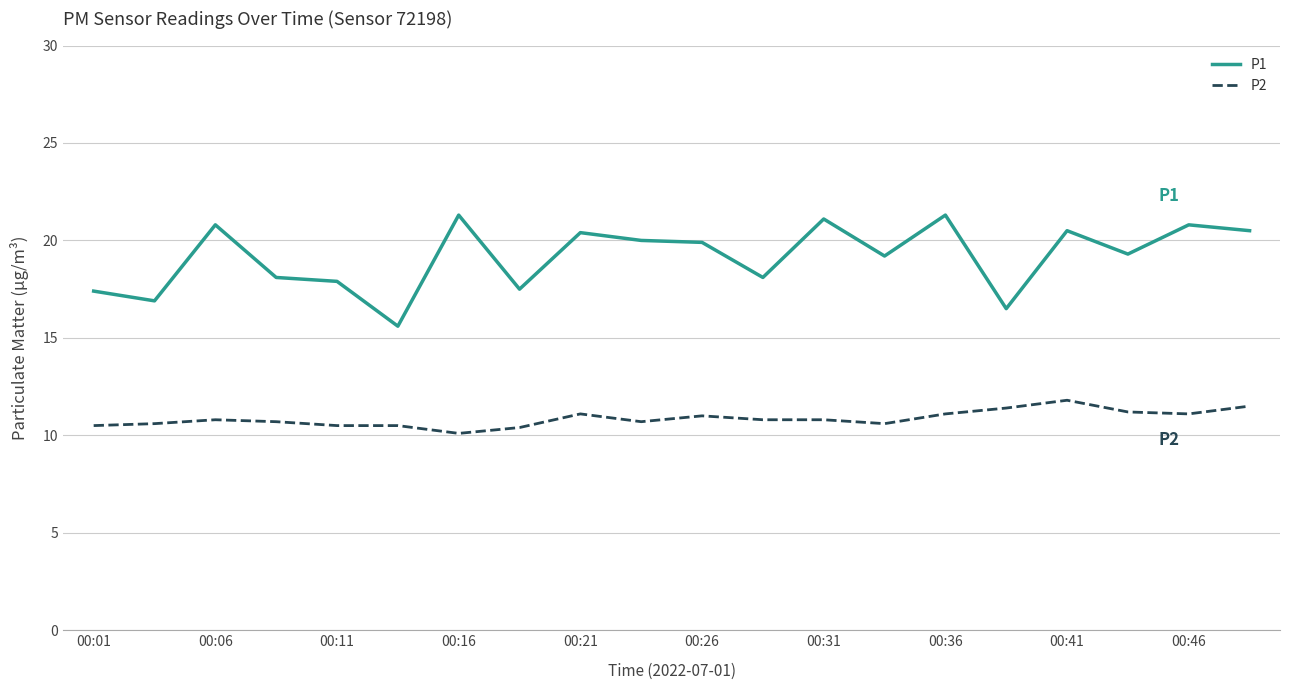

List the series in order of their overall mean, highest first.

P1, P2